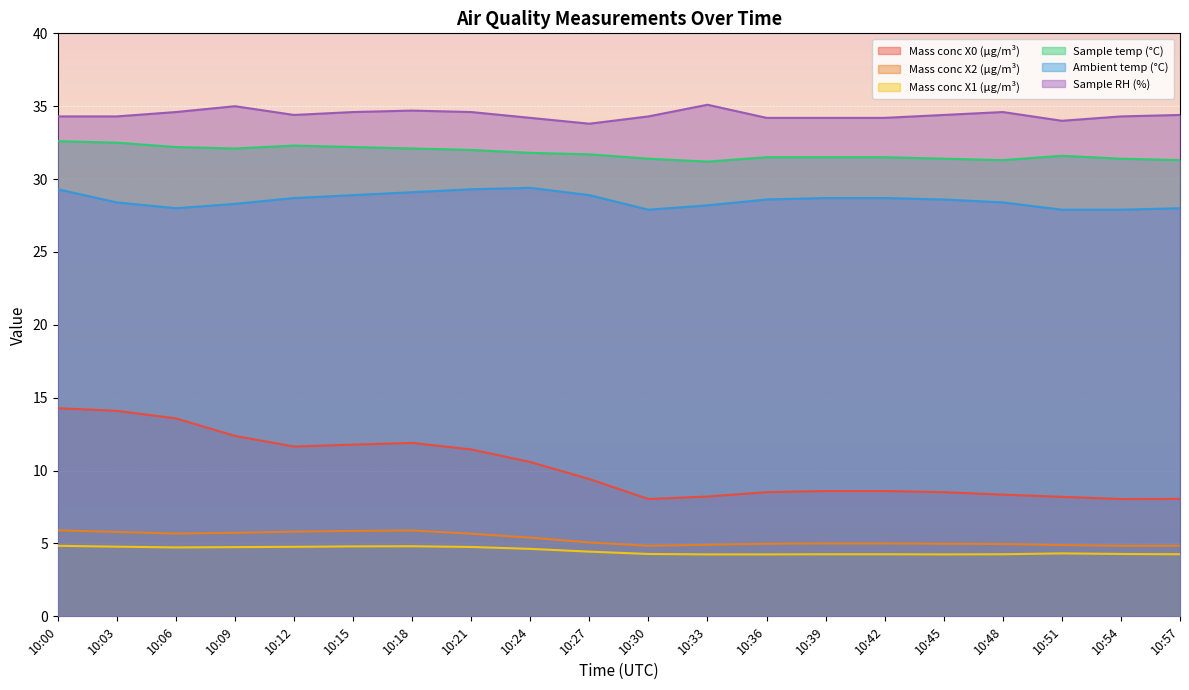

What are all the series names shown in the legend?

Mass conc X0 (μg/m³), Mass conc X2 (μg/m³), Mass conc X1 (μg/m³), Sample temp (°C), Ambient temp (°C), Sample RH (%)